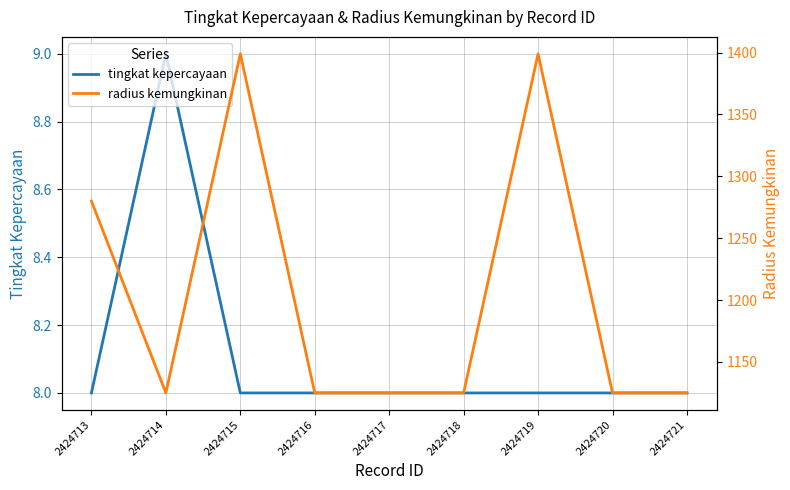

At 2424716, list the series in order from smallest to largest.

tingkat kepercayaan, radius kemungkinan